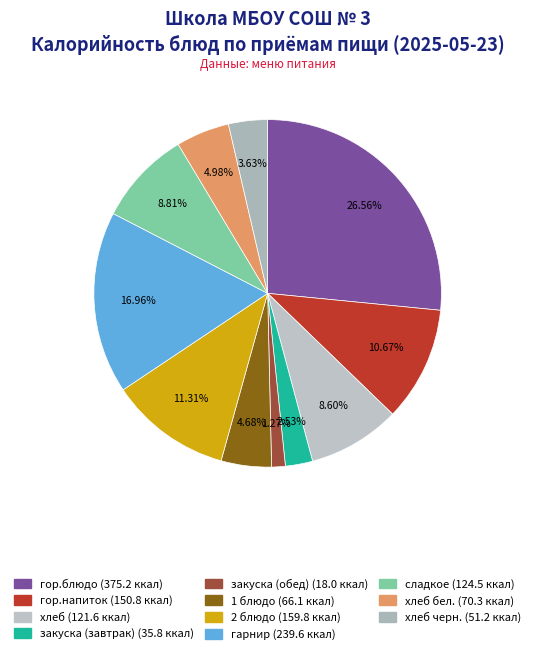

Count the number of slices in the pie.

11